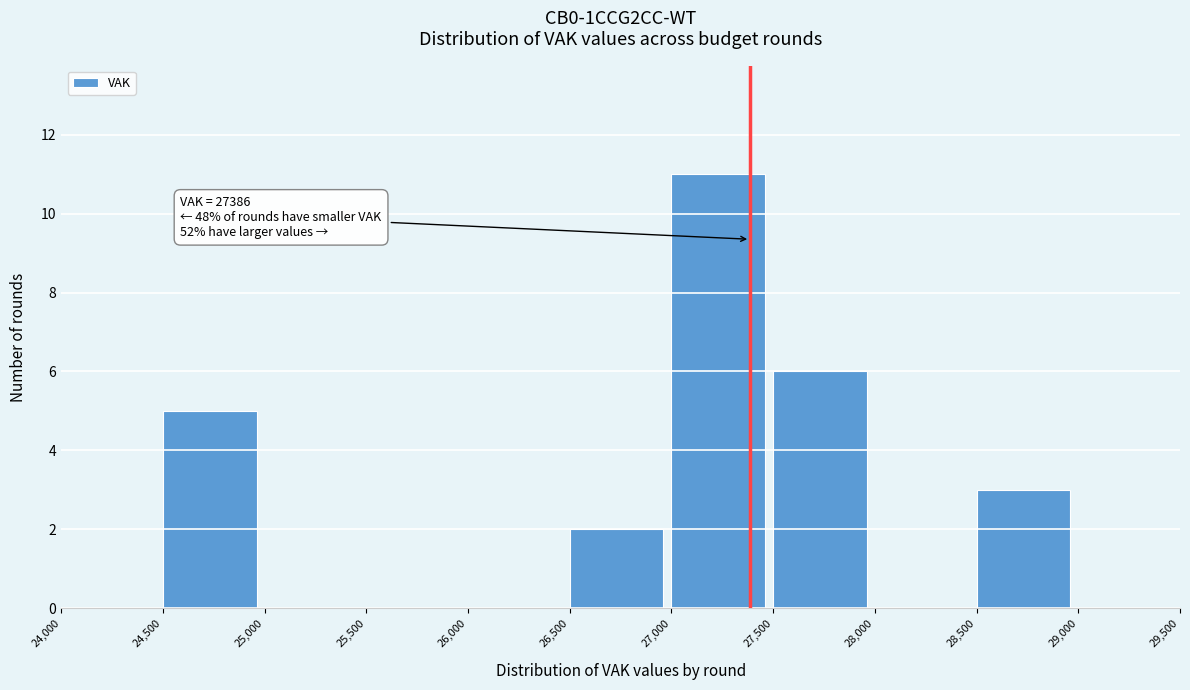

Over which range of the x-axis is the bar tallest?

27,000 to 27,500